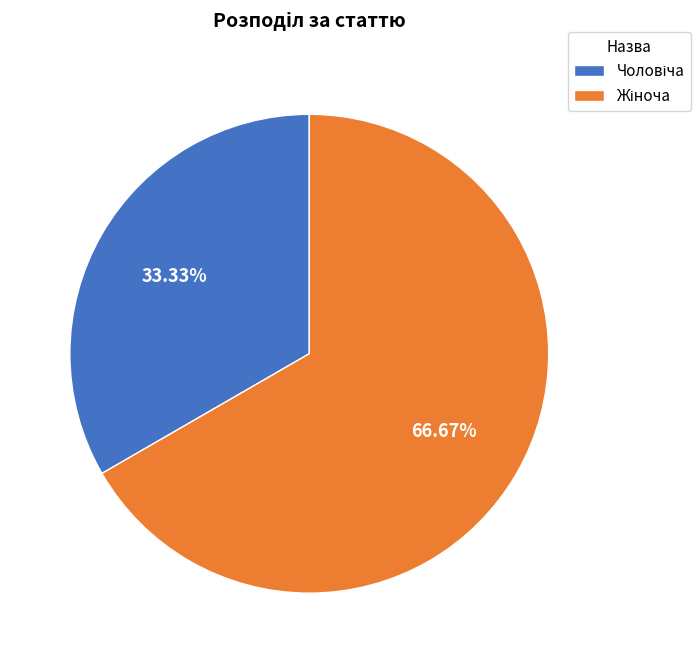

Is there a majority slice in this chart?

Yes